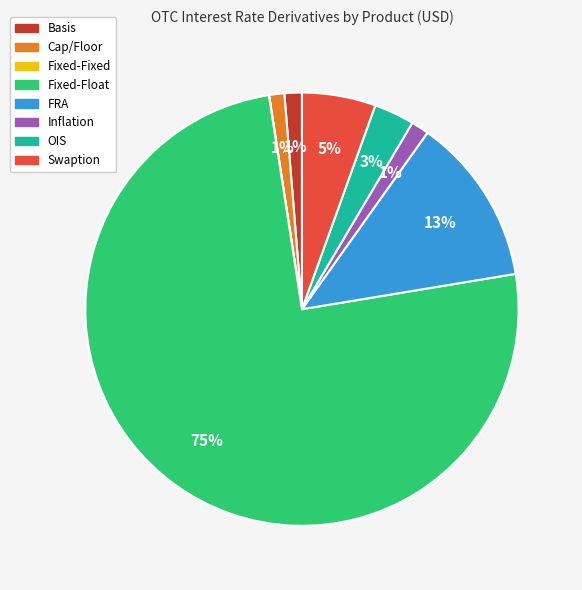

Do OIS and Swaption together represent more than half of the pie?

No